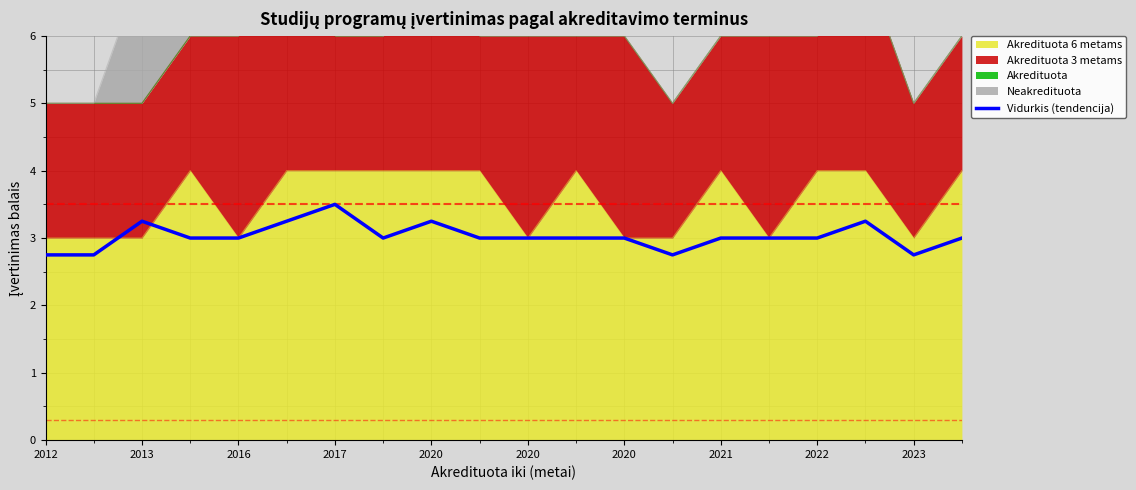

How many interior local peaks (higher than both neighbors) does the data have?

4